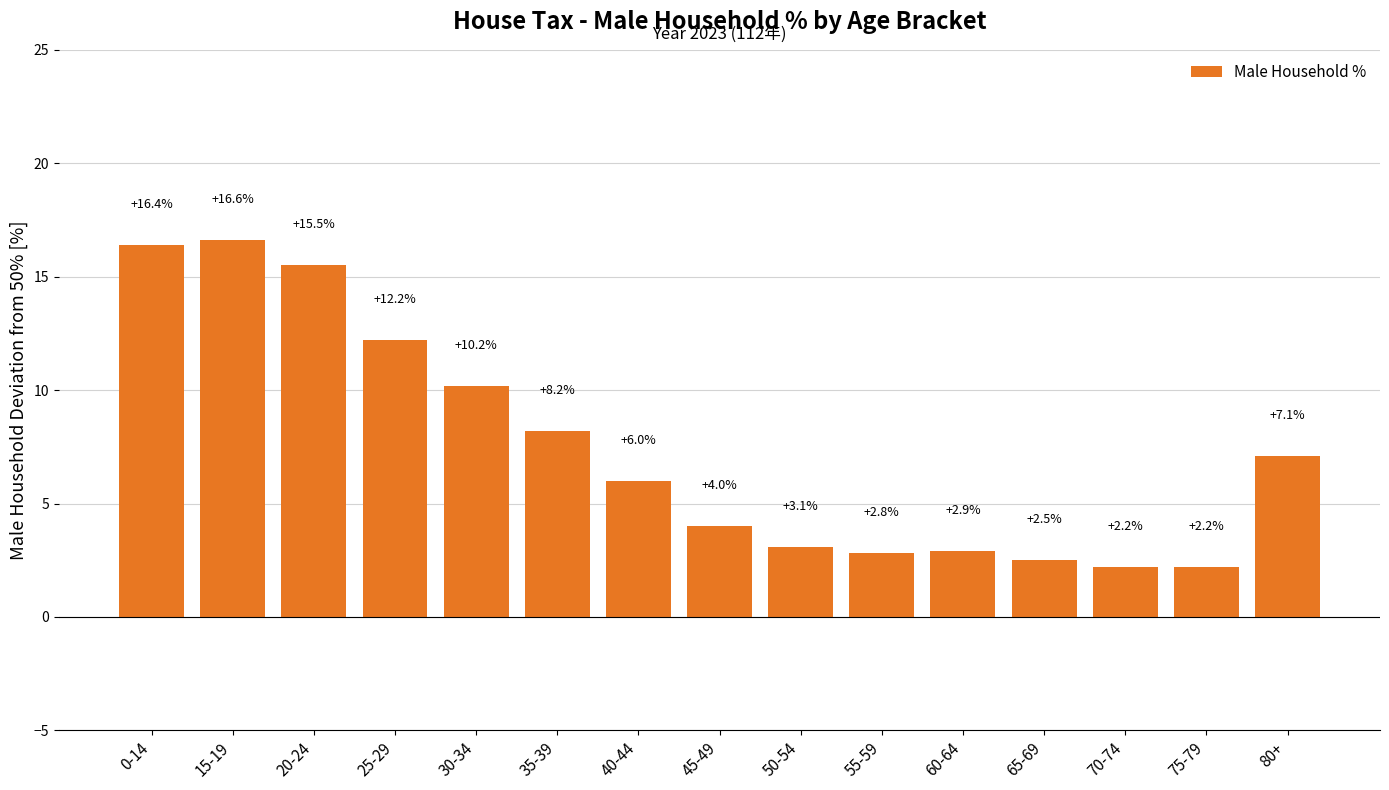

True or false: the data shows 10.2 at 30-34.

True